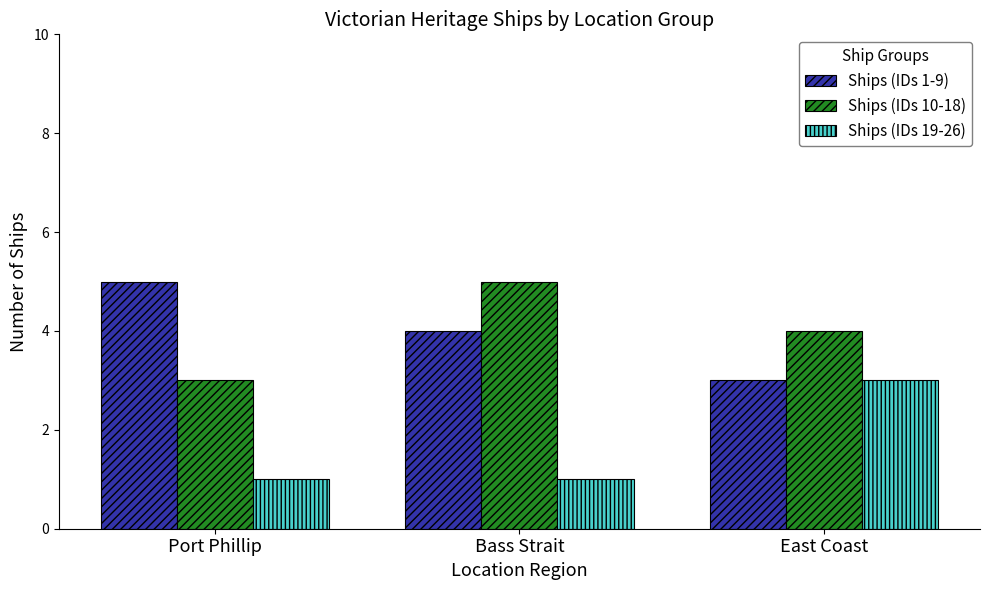

How many bars are there in total?

9